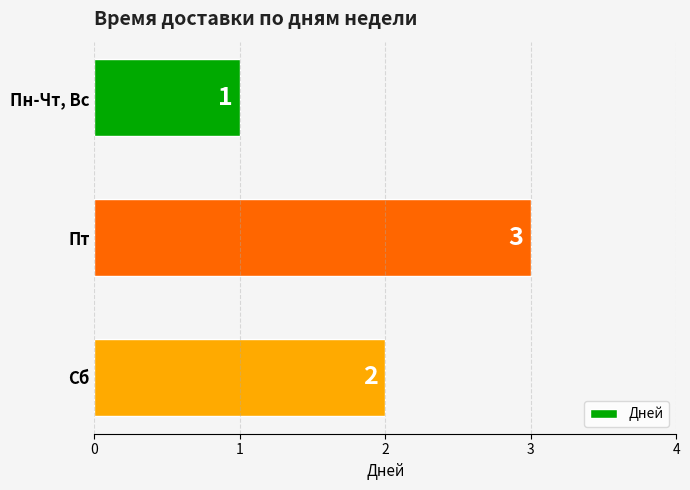

Reading bottom to top, what are all the values shown in this chart?

Сб=2	Пт=3	Пн-Чт, Вс=1